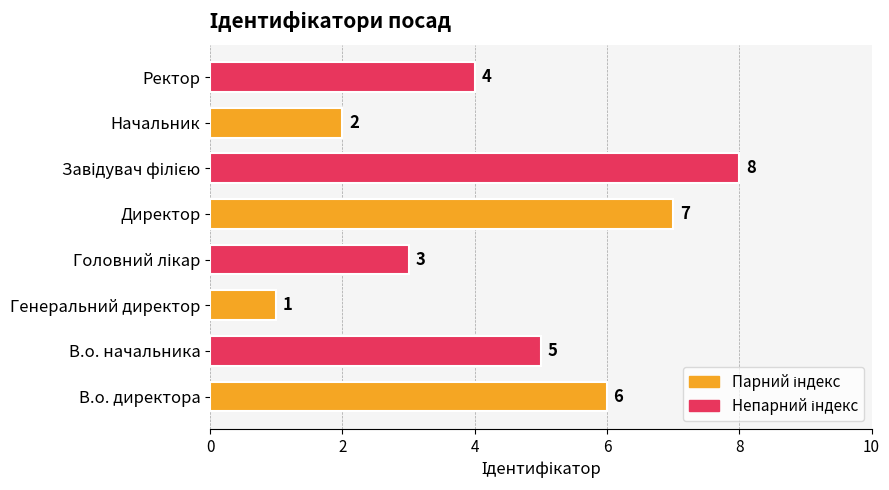

What is the sum of the values at В.о. начальника and В.о. директора?

11